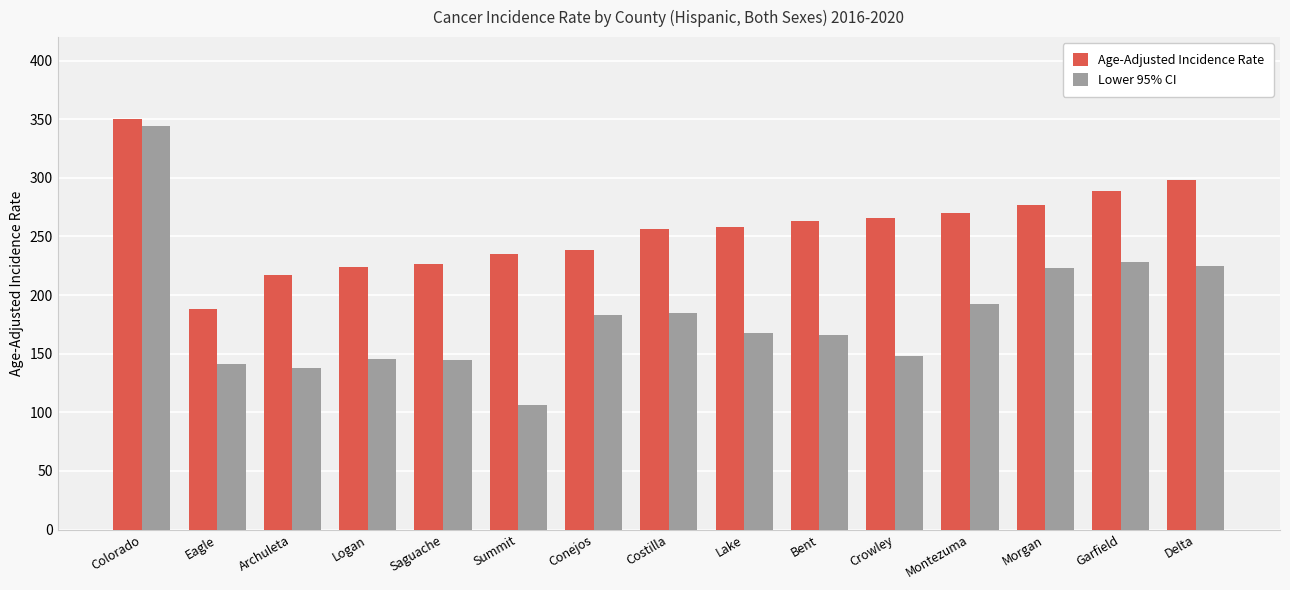

What is the sum of the Age-Adjusted Incidence Rate values at Summit and Lake?

493.7